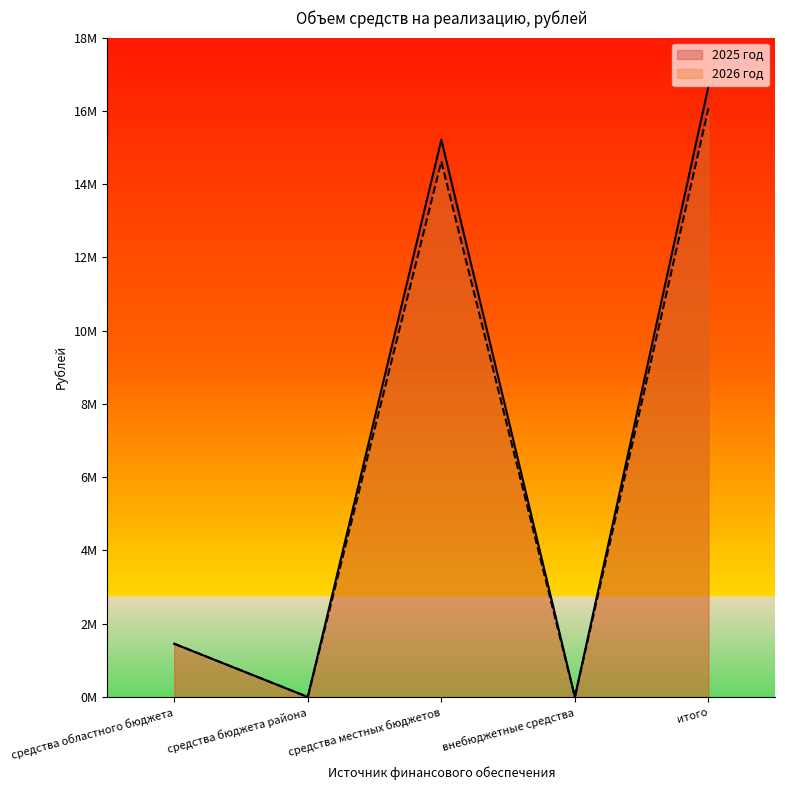

How many distinct data groups are displayed?

2